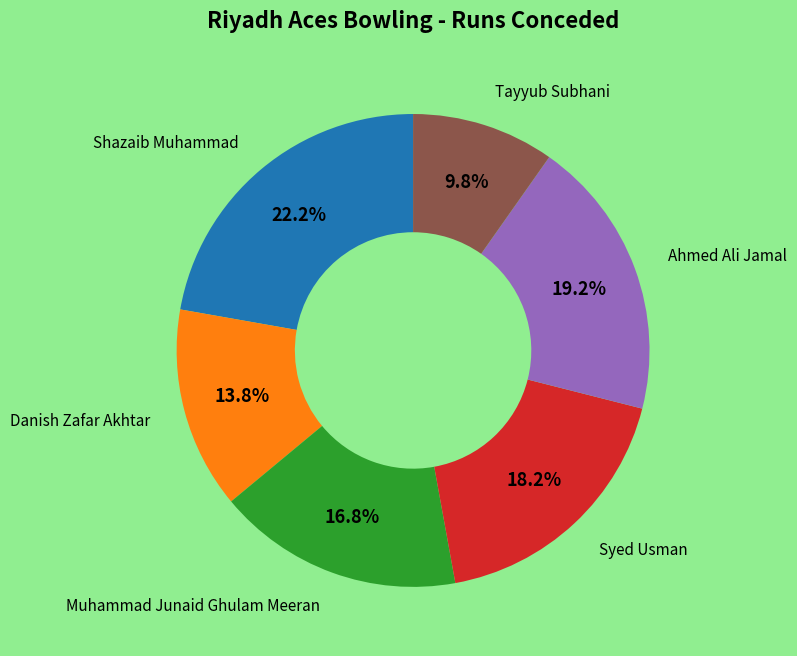

Does any single category account for the majority?

No